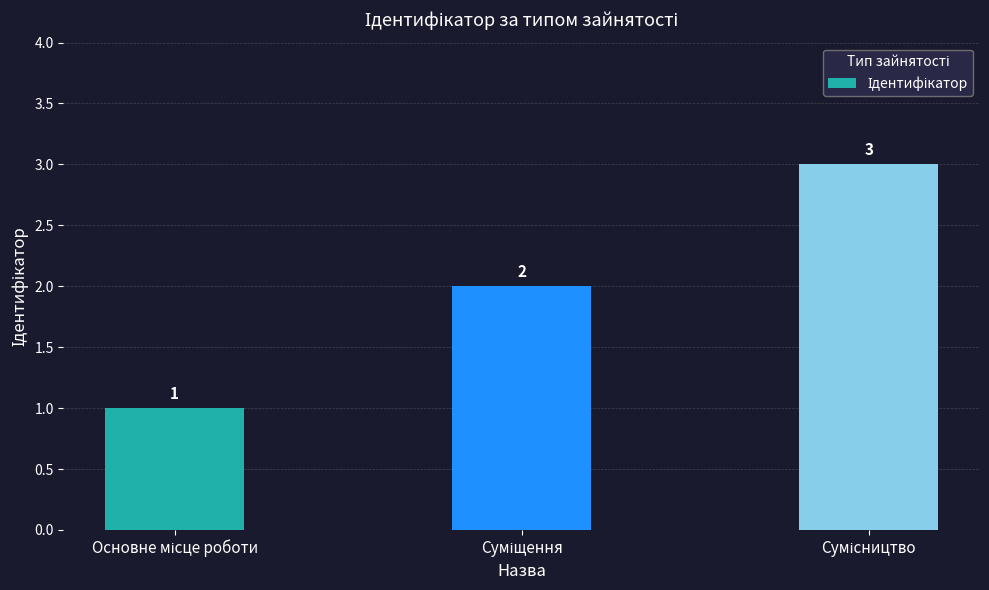

Count the values in the range 1 to 3.

3